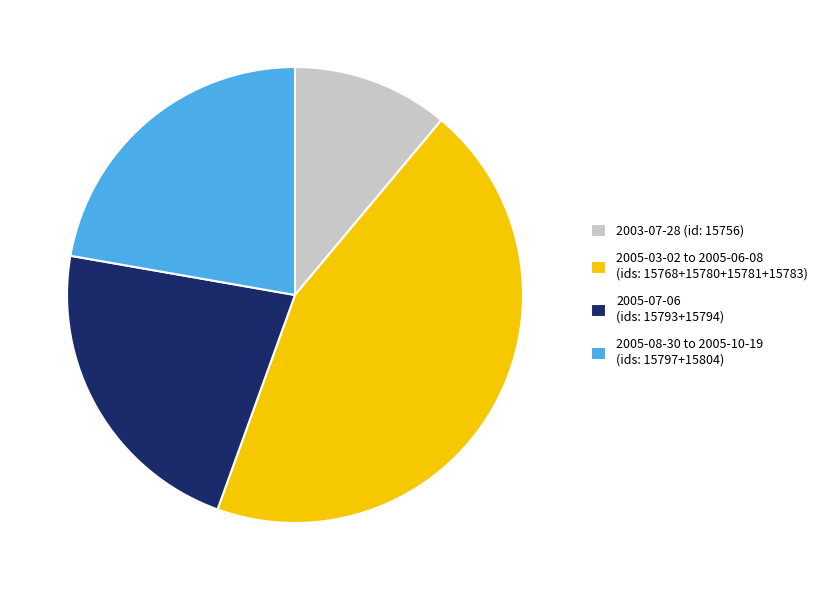

Combined, do 2003-07-28 (id: 15756) and 2005-07-06 (ids: 15793+15794) account for over 50%?

No